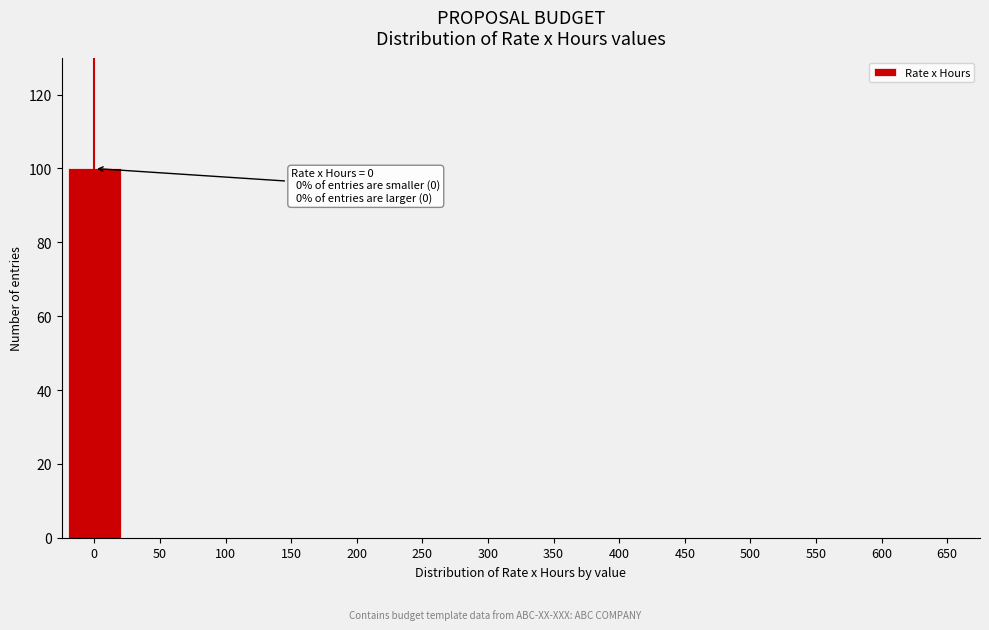

Reading left to right, transcribe all the data shown in this chart.

0=100	50=0	100=0	150=0	200=0	250=0	300=0	350=0	400=0	450=0	500=0	550=0	600=0	650=0